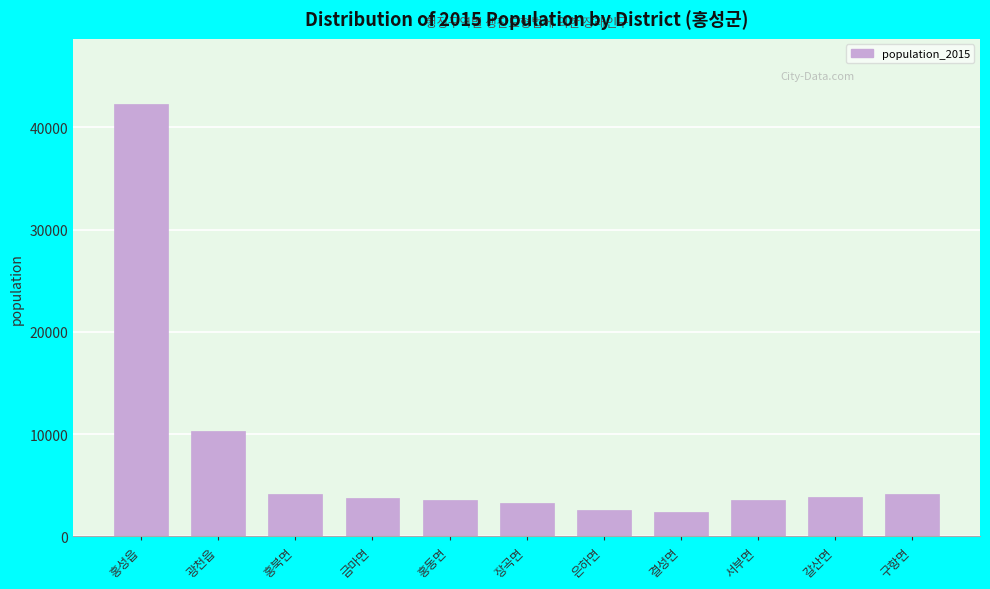

Where is the data nearest to the value 22318?

광천읍